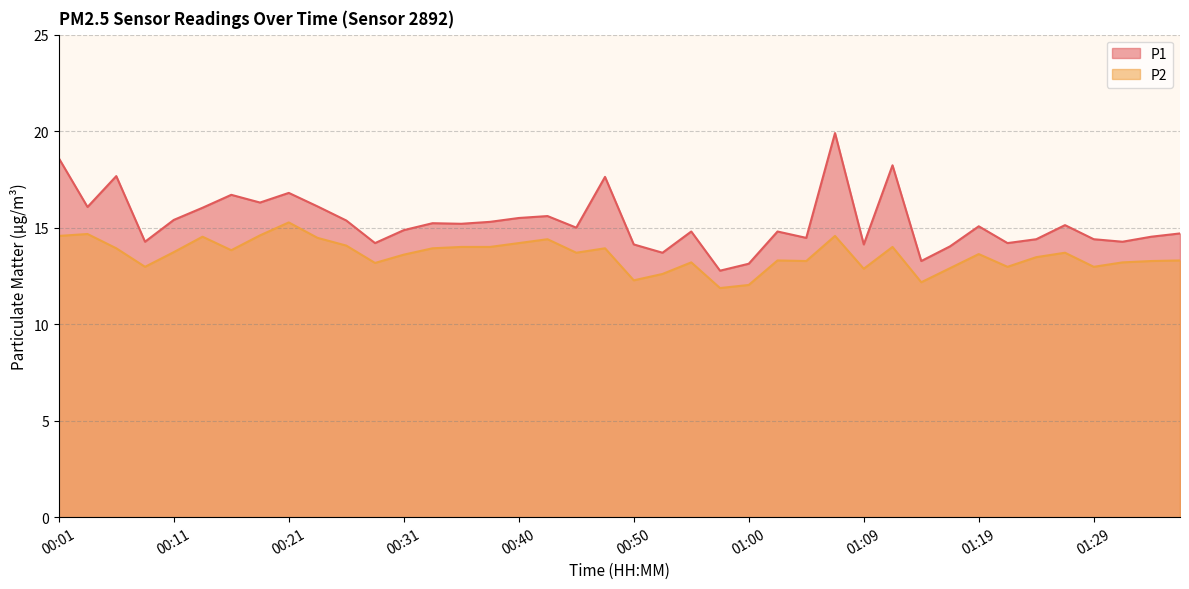

Rank the categories by P2 value from lowest to highest.

00:57, 01:00, 01:14, 00:50, 00:52, 01:09, 01:17, 00:09, 01:22, 01:29, 00:28, 00:55, 01:31, 01:05, 01:34, 01:02, 01:36, 01:24, 00:31, 01:19, 00:45, 01:27, 00:11, 00:16, 00:06, 00:33, 00:48, 00:35, 00:38, 01:12, 00:26, 00:40, 00:43, 00:23, 00:13, 00:01, 01:07, 00:18, 00:04, 00:21